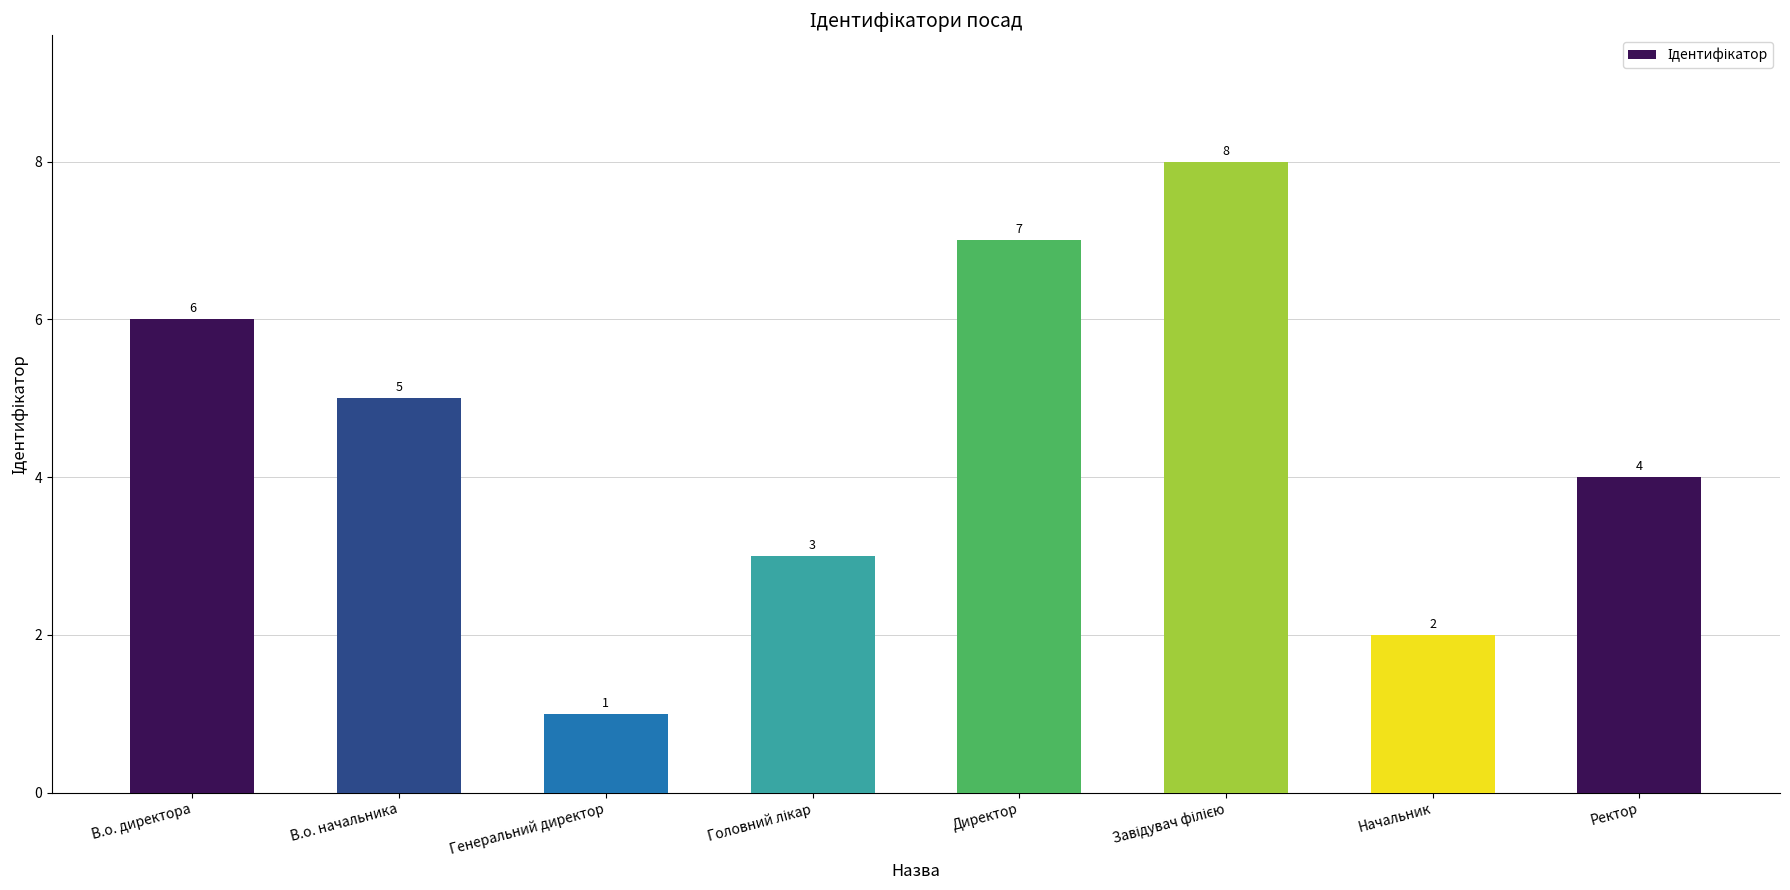

What is the change in value from Директор to Ректор?

-3